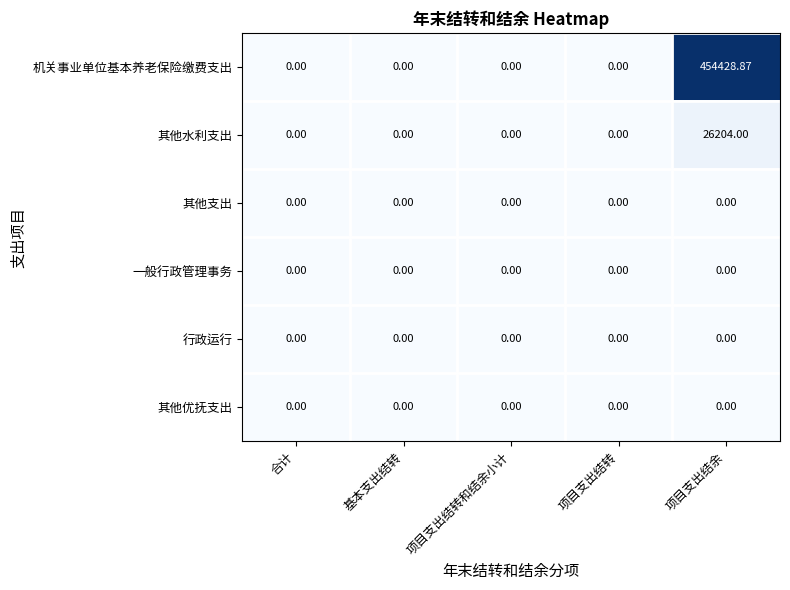

Which series has the largest total across all categories?

机关事业单位基本养老保险缴费支出